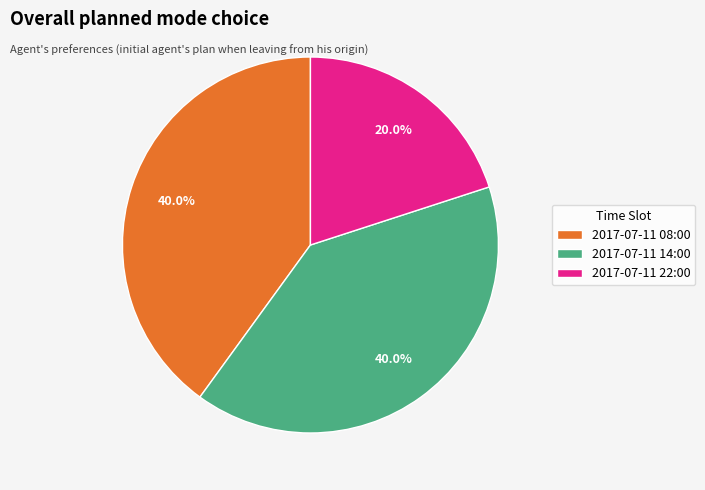

Approximately how many times larger is the value at 2017-07-11 08:00 compared to 2017-07-11 22:00?

2.0